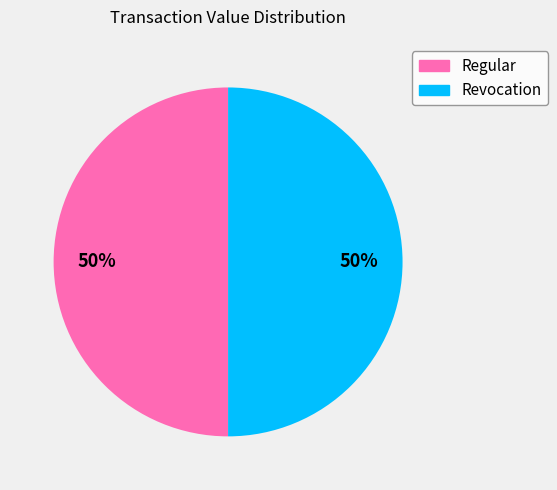

Do Regular and Revocation together represent more than half of the pie?

Yes